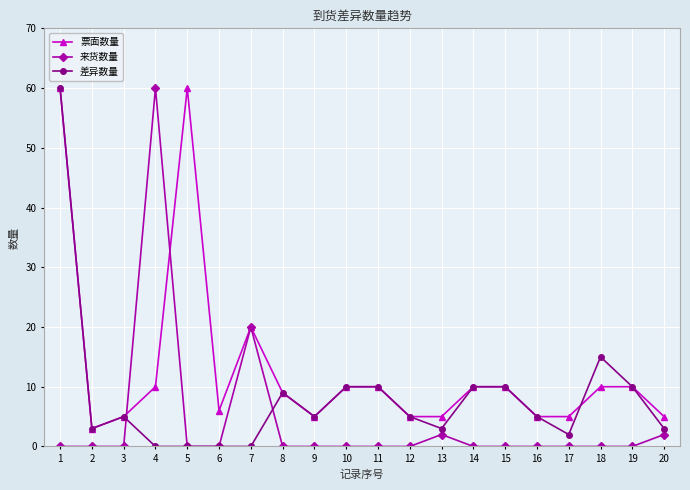

What is the highest value of the 票面数量 series?

60